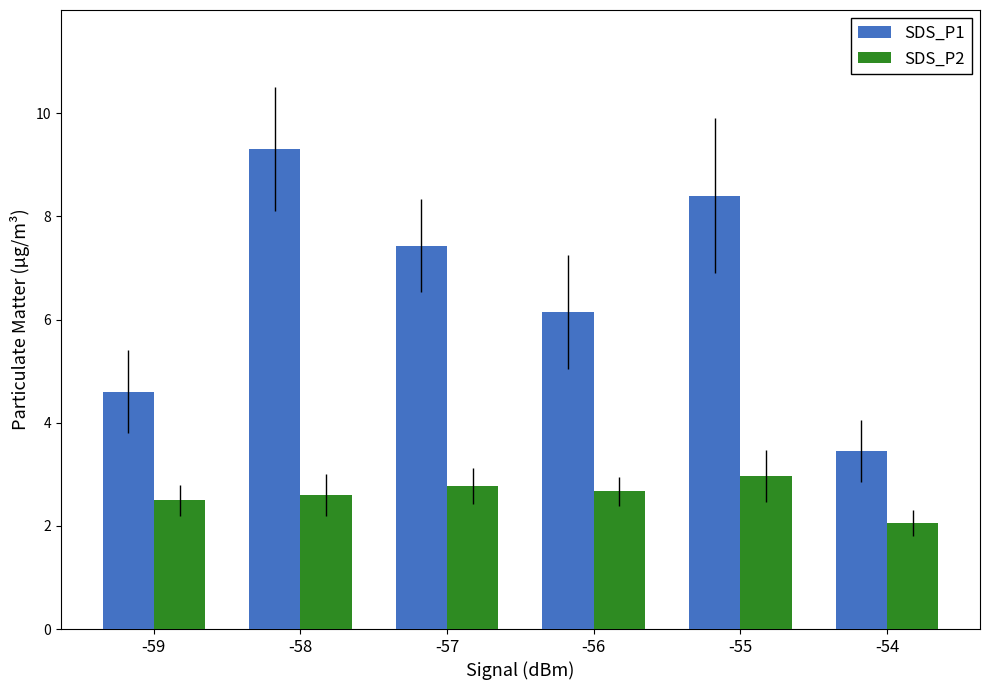

Where is SDS_P1 nearest to the value 6?

-56